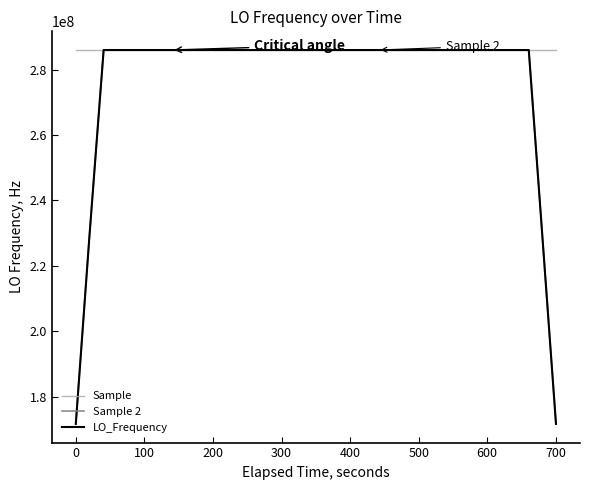

What is the greatest value displayed?

286047003.7